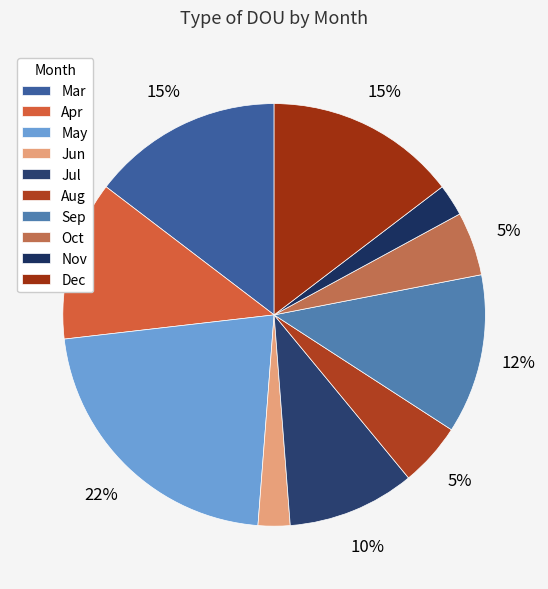

How many segments does this pie chart have?

10